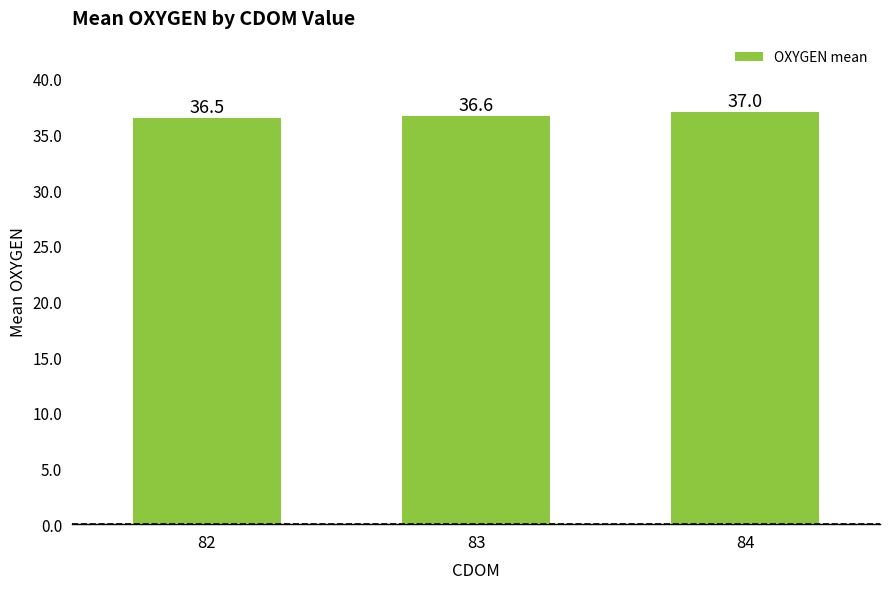

What is the minimum value shown in the chart?

36.5